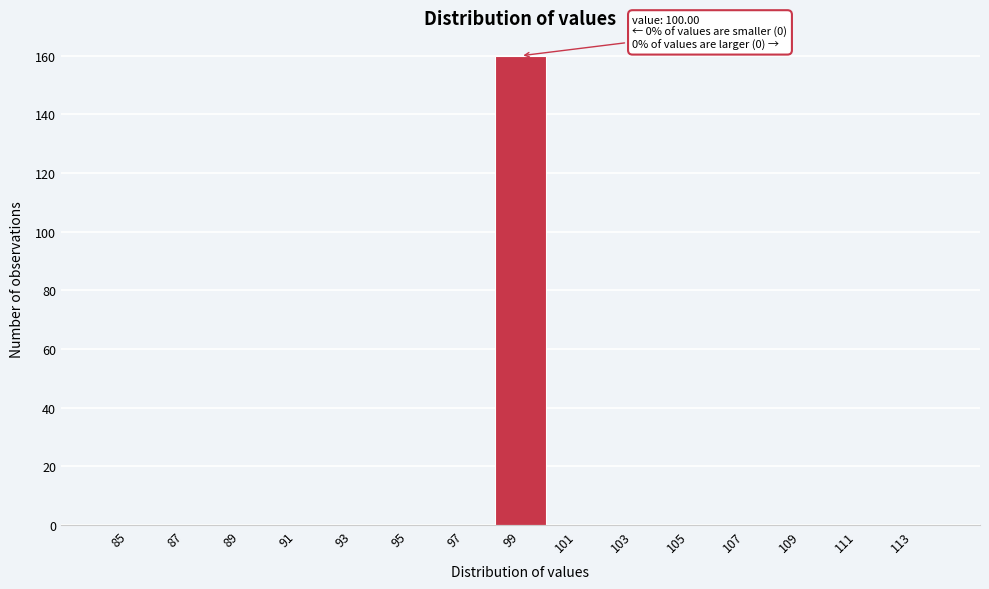

Reading left to right, list all the values displayed in this chart.

85=0	87=0	89=0	91=0	93=0	95=0	97=0	99=160	101=0	103=0	105=0	107=0	109=0	111=0	113=0